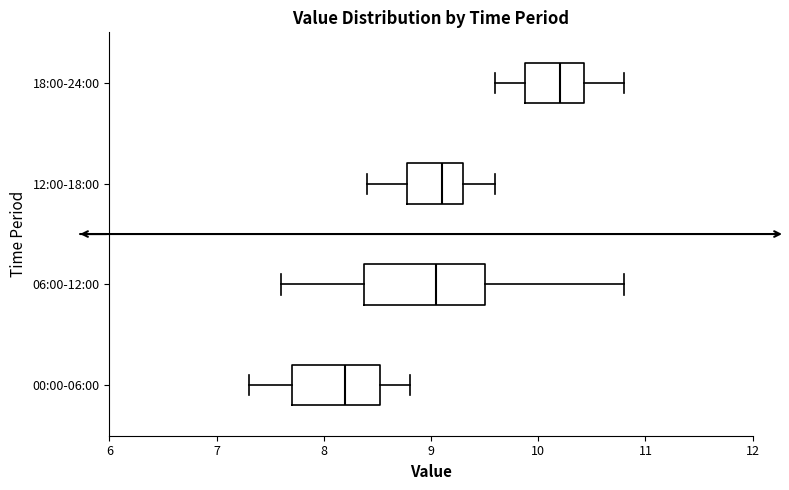

Reading bottom to top, read every box against the x-axis: the position of its median line, the range the box covers, and the ends of its whiskers. The values are not printed on the chart, so give them approximately, as read against the axis.

00:00-06:00: median 8.2, box 7.7 to 8.5, whiskers 7.3 to 8.8
06:00-12:00: median 9.1, box 8.4 to 9.5, whiskers 7.6 to 10.8
12:00-18:00: median 9.1, box 8.8 to 9.3, whiskers 8.4 to 9.6
18:00-24:00: median 10.2, box 9.9 to 10.4, whiskers 9.6 to 10.8